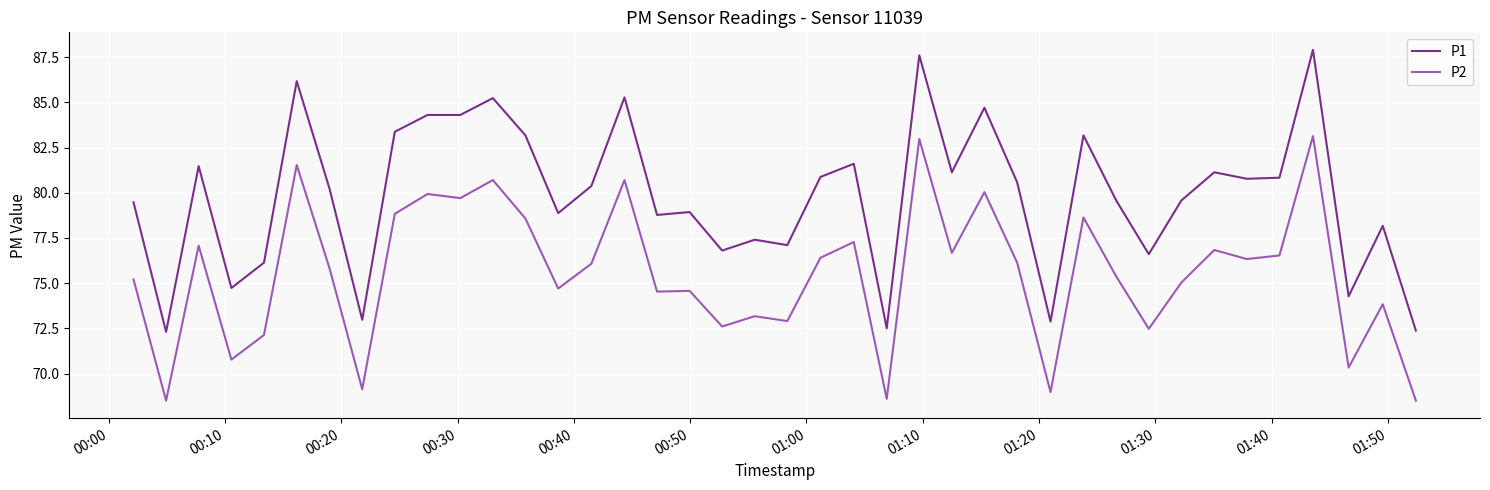

At how many categories does at least one series exceed 72?

40